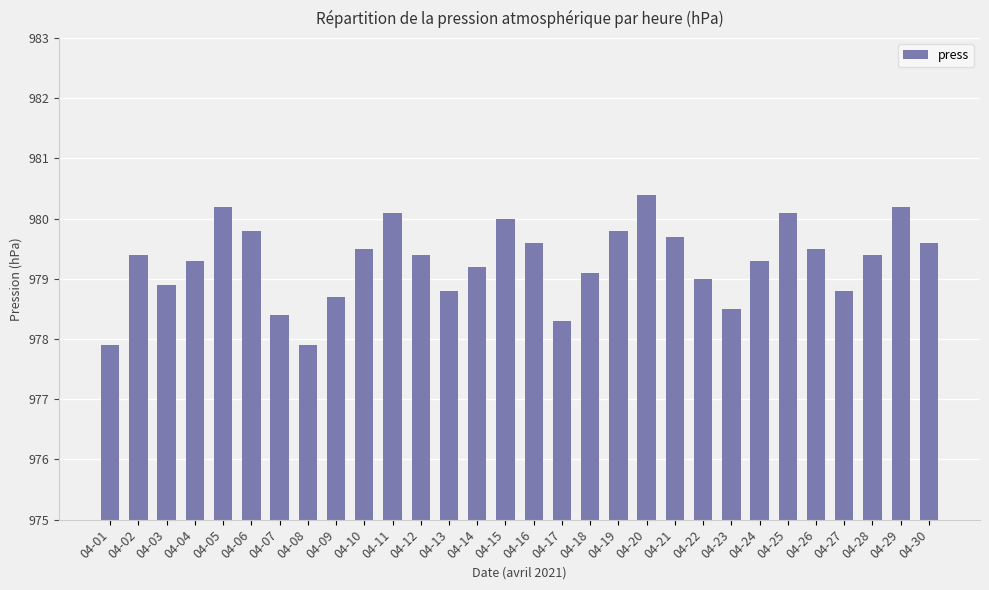

At which category does the chart reach its peak across all series?

04-20